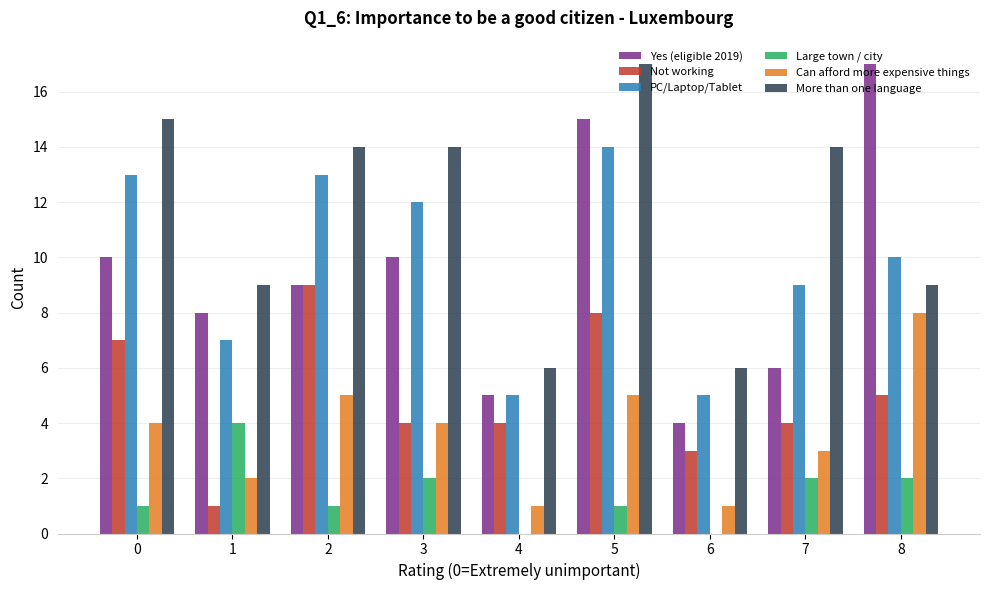

Which series changed the most between 2 and 7?

Not working